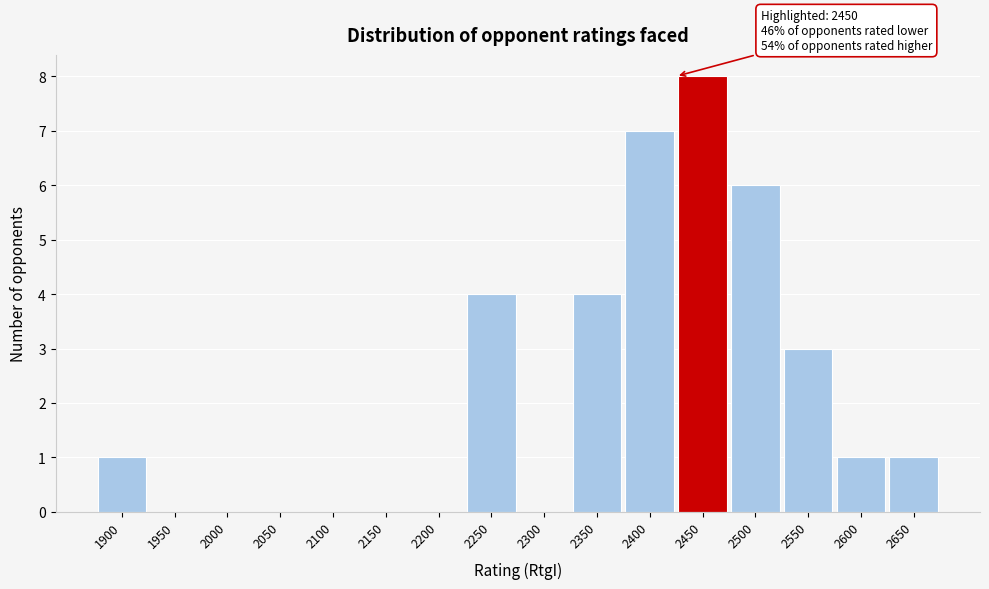

Reading right to left, list all the values displayed in this chart.

2650=1	2600=1	2550=3	2500=6	2450=8	2400=7	2350=4	2300=0	2250=4	2200=0	2150=0	2100=0	2050=0	2000=0	1950=0	1900=1